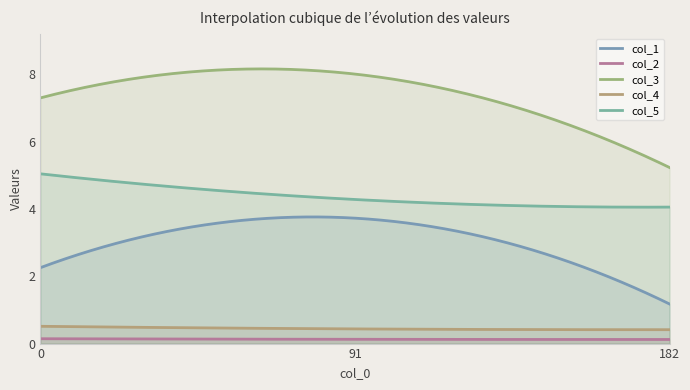

Rank the series by their maximum value, from highest to lowest.

col_3, col_5, col_1, col_4, col_2